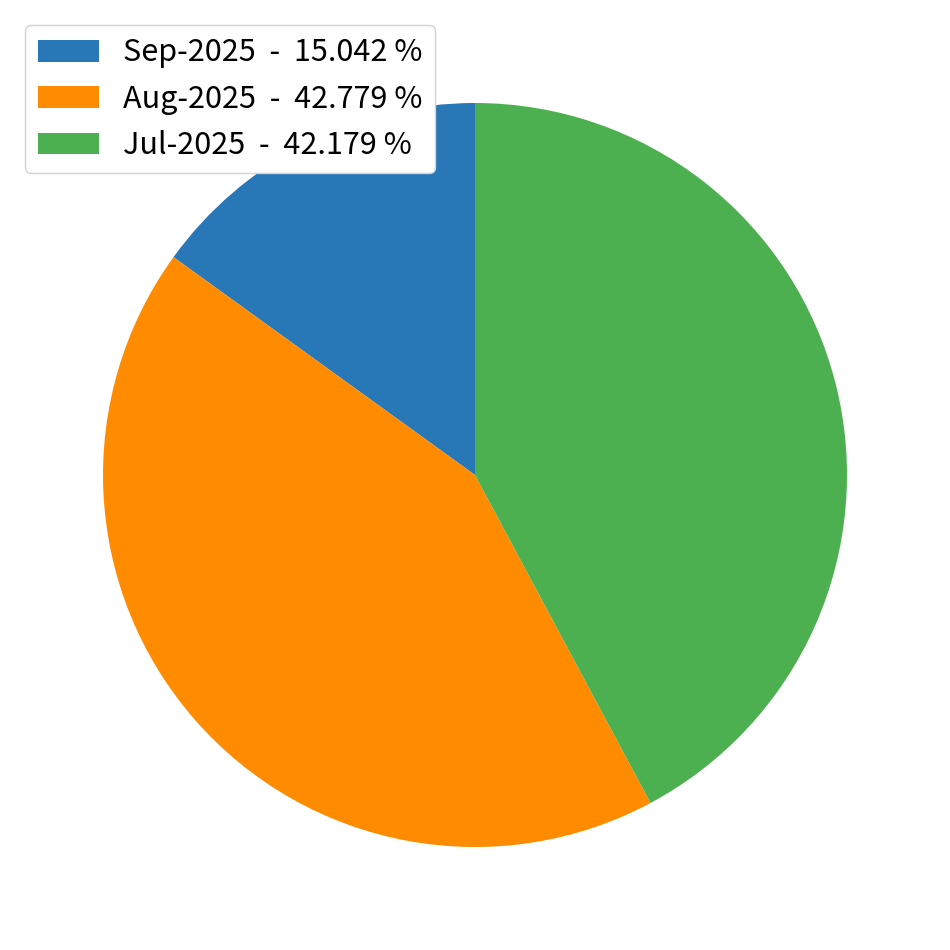

Rank the categories by value from highest to lowest.

Aug-2025 - 42.779 %, Jul-2025 - 42.179 %, Sep-2025 - 15.042 %